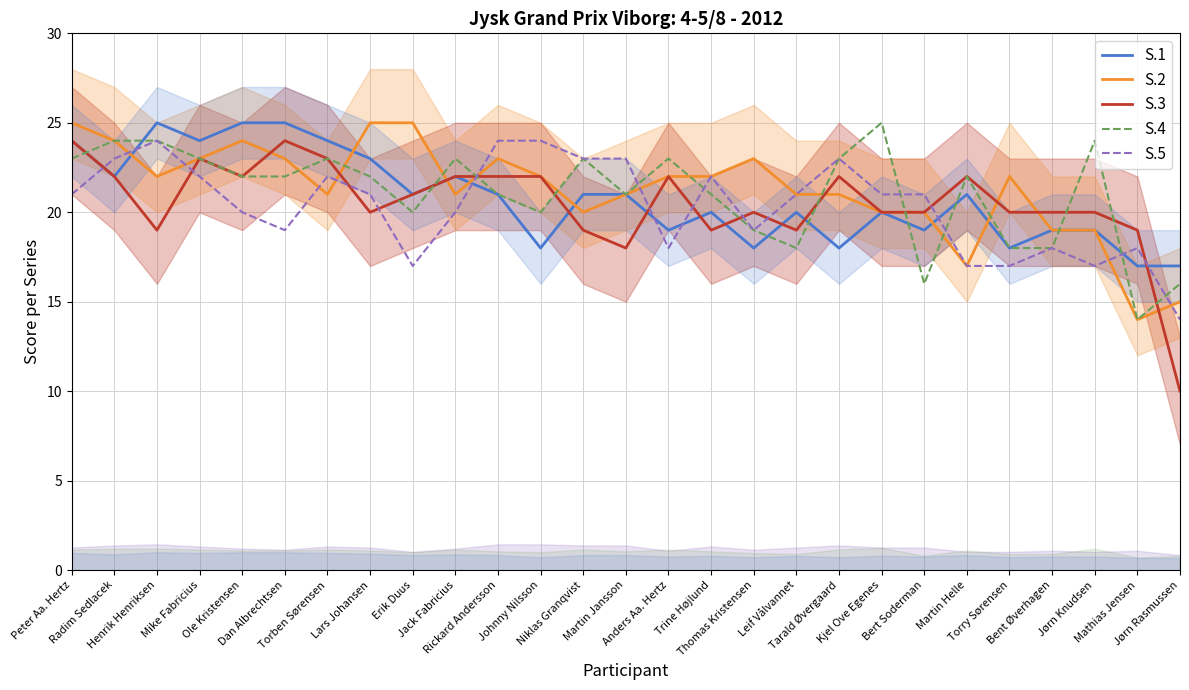

Rank the series at Tarald Øvergaard from highest to lowest value.

S.4, S.5, S.3, S.2, S.1